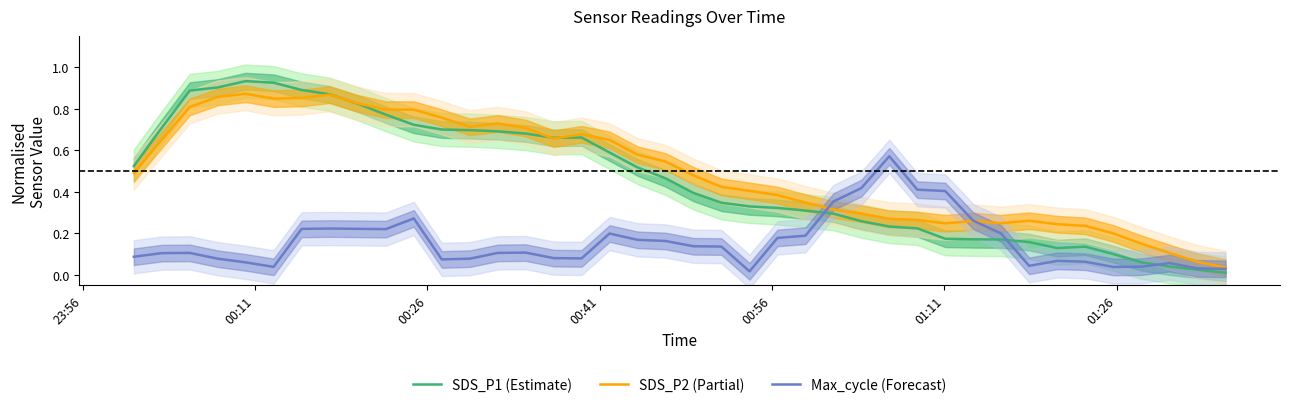

Which series has the largest total across all categories?

SDS_P2 (Partial)